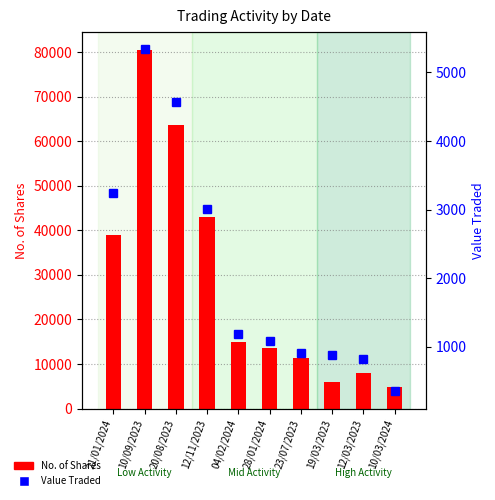

Which series has the largest range (max minus min)?

No. of Shares